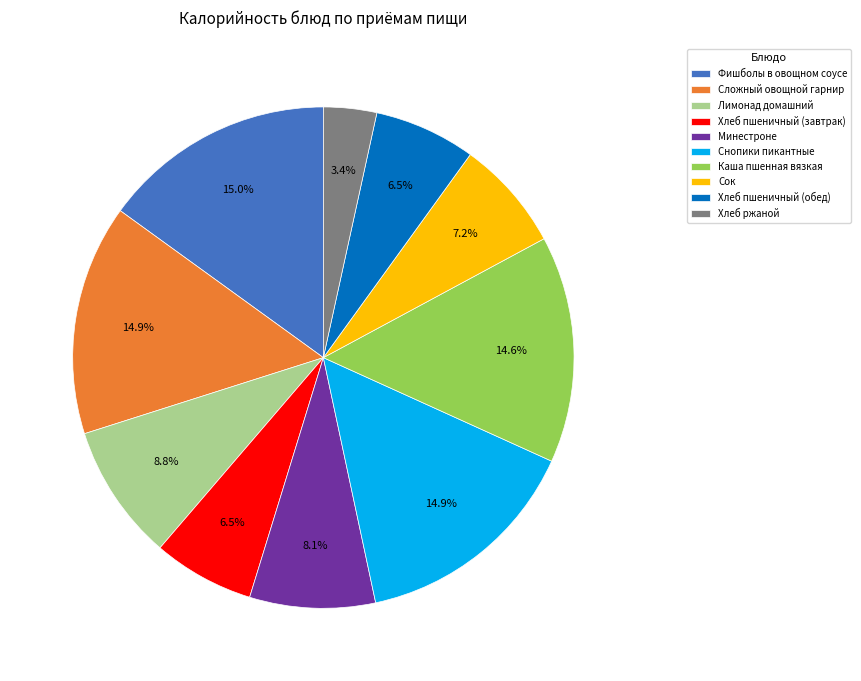

Does Лимонад домашний account for over 50% of the chart?

No